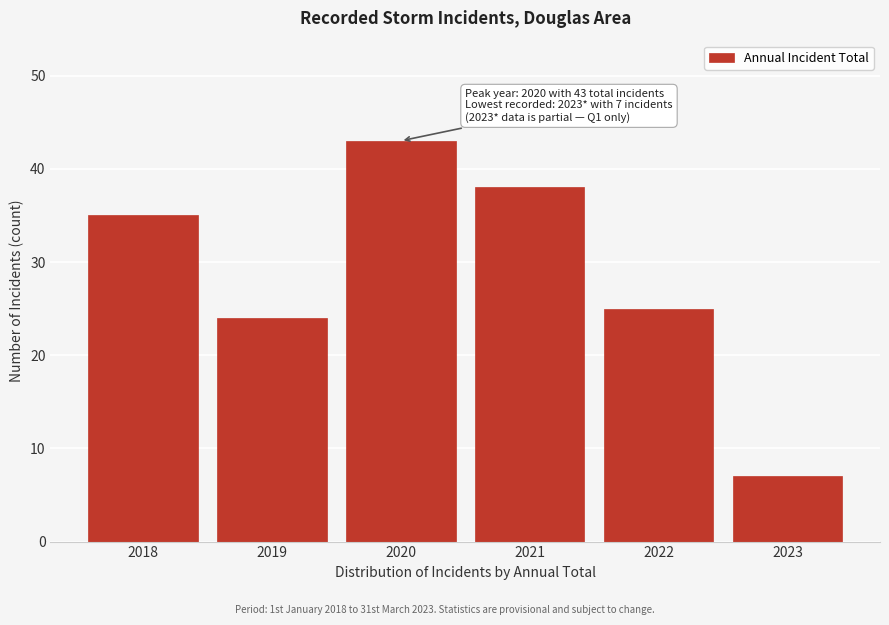

Reading left to right, transcribe all the data shown in this chart.

35	24	43	38	25	7